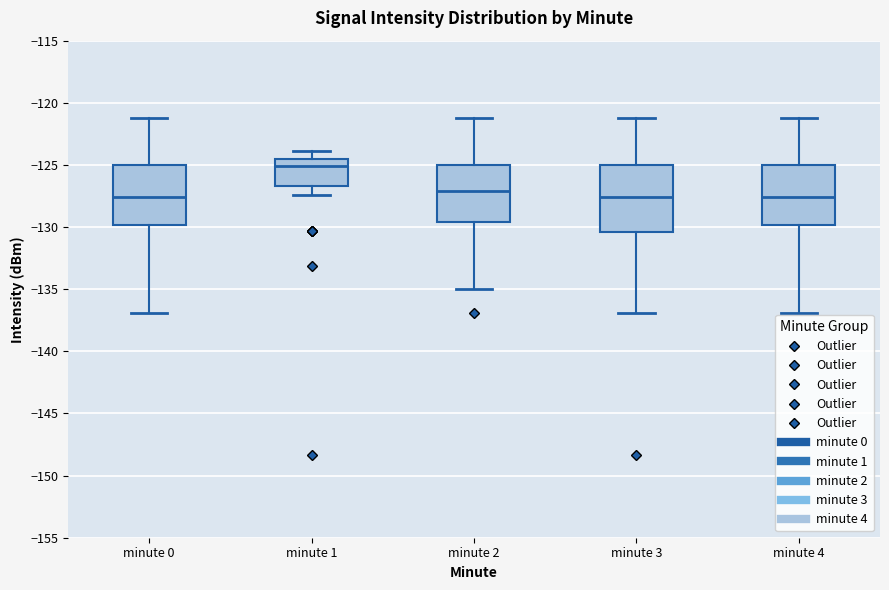

Where does the median line of the box for minute 2 sit on the y-axis? The values are not printed on the chart, so give them approximately, as read against the axis.

-127.0